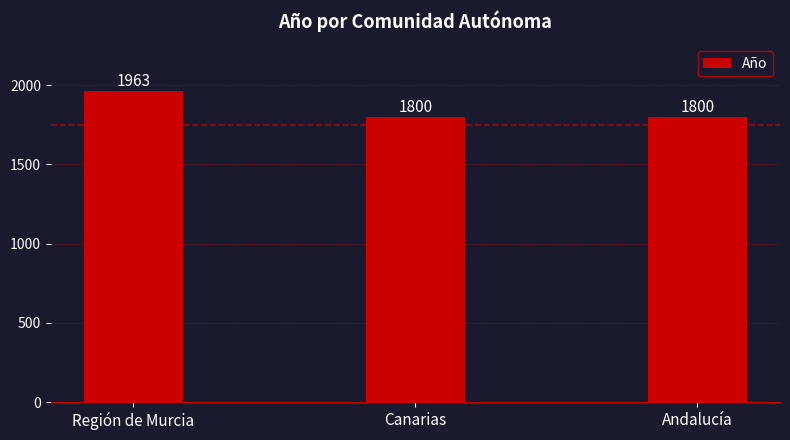

What is the label of the 1st bar from the left?

Región de Murcia